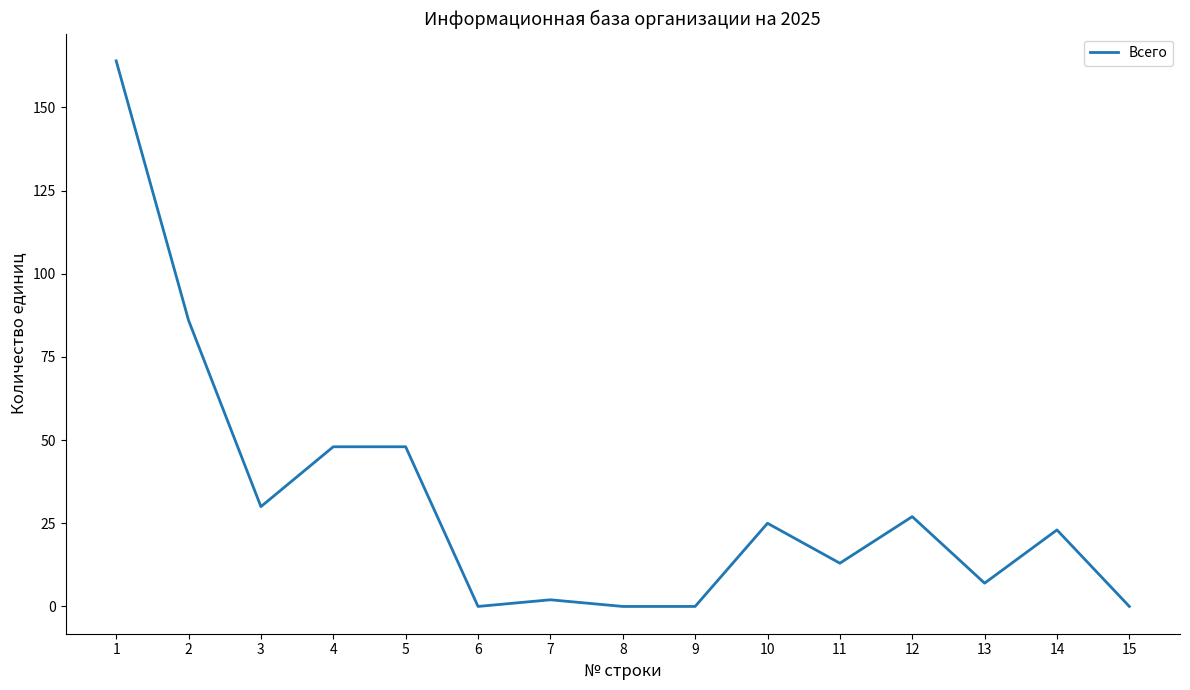

True or false: the data shows 25 at 10.

True